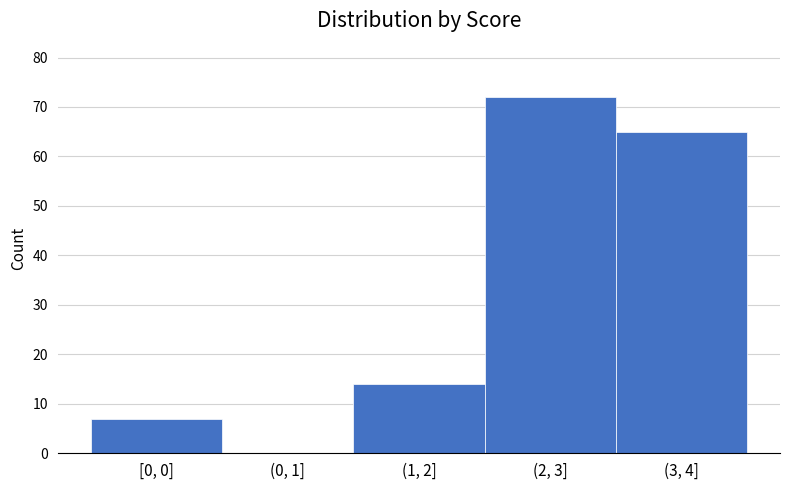

Reading left to right, list all the values displayed in this chart.

[0, 0]=7	(0, 1]=0	(1, 2]=14	(2, 3]=72	(3, 4]=65